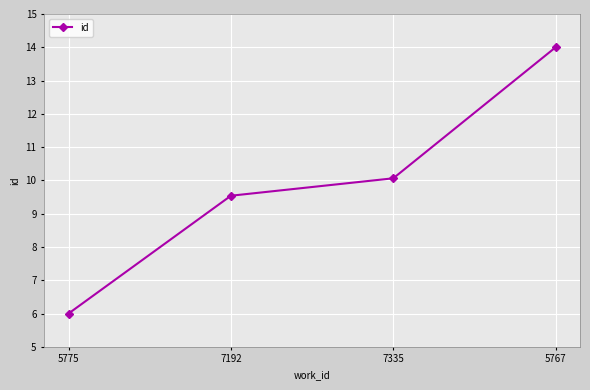

List the labels in order of value, largest first.

5767, 7335, 7192, 5775